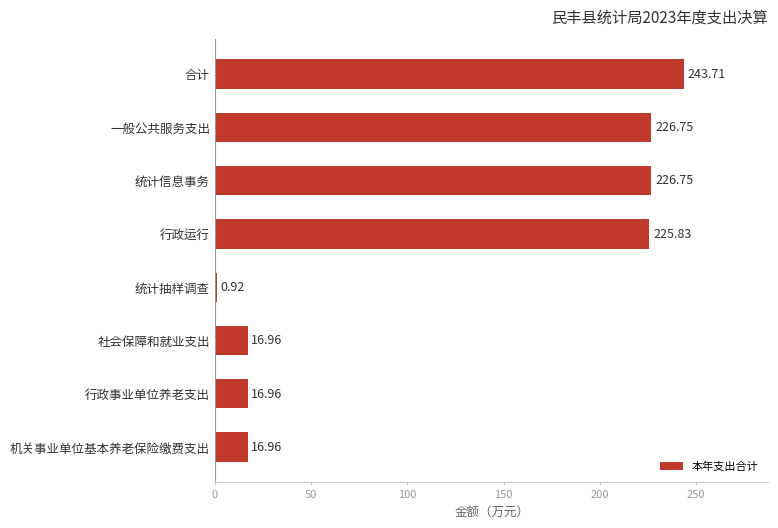

Which label corresponds to the largest value in the chart?

合计